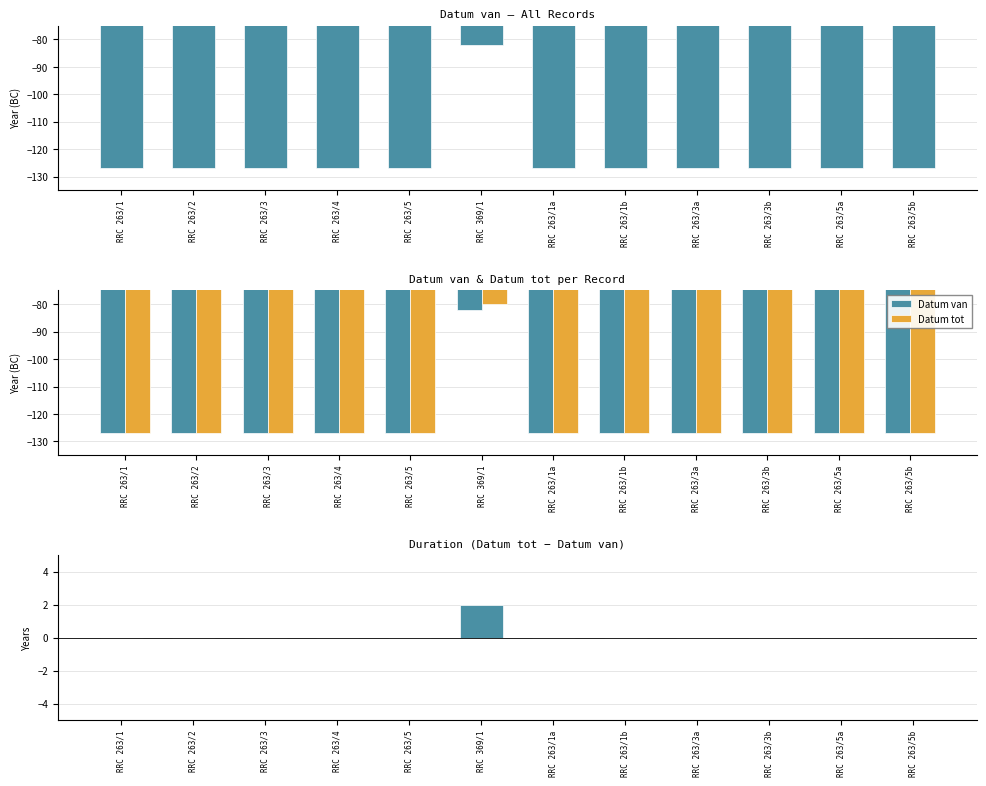

What is the value of the Datum tot bar at the 10th from the left?

-127